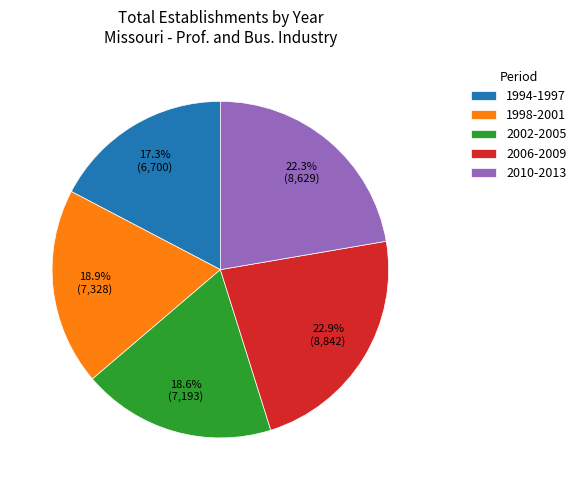

What is the ratio of the value at 2010-2013 to the value at 2006-2009?

1.0